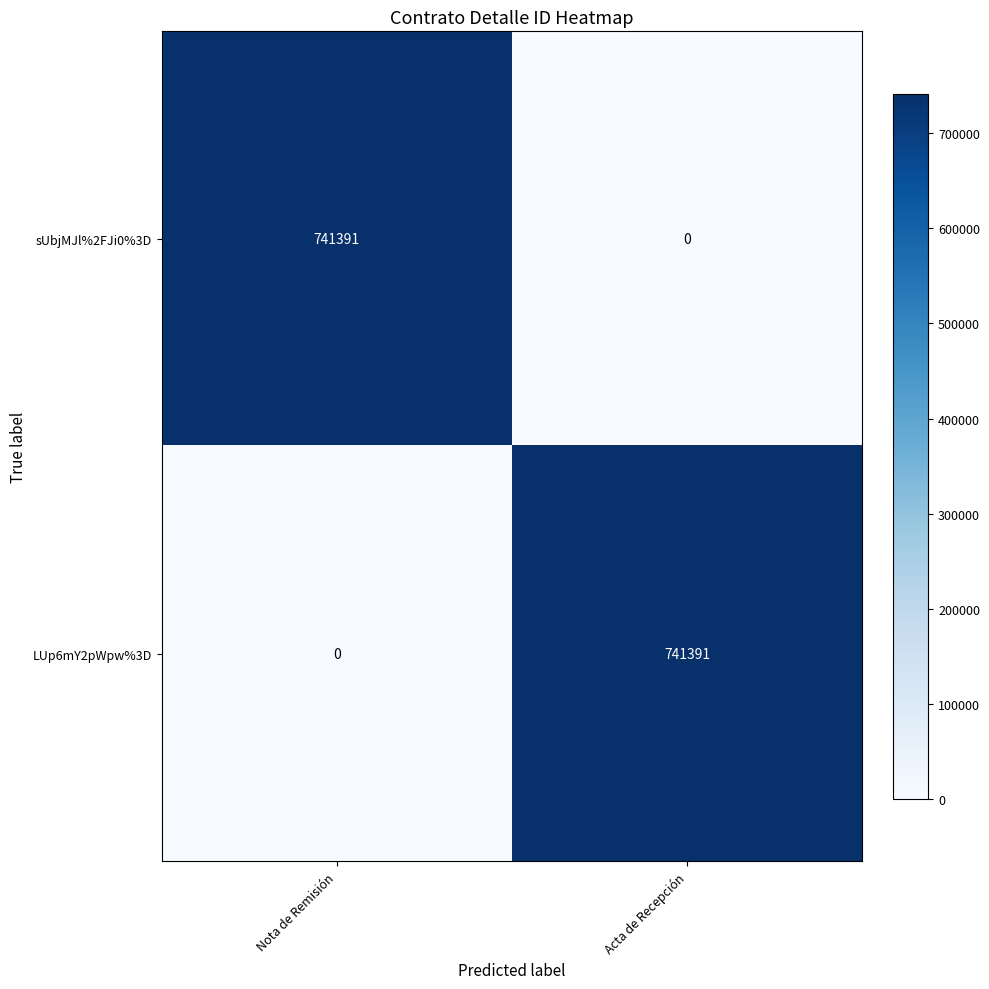

Is it true that sUbjMJl%2FJi0%3D equals 301979 at Acta de Recepción?

False